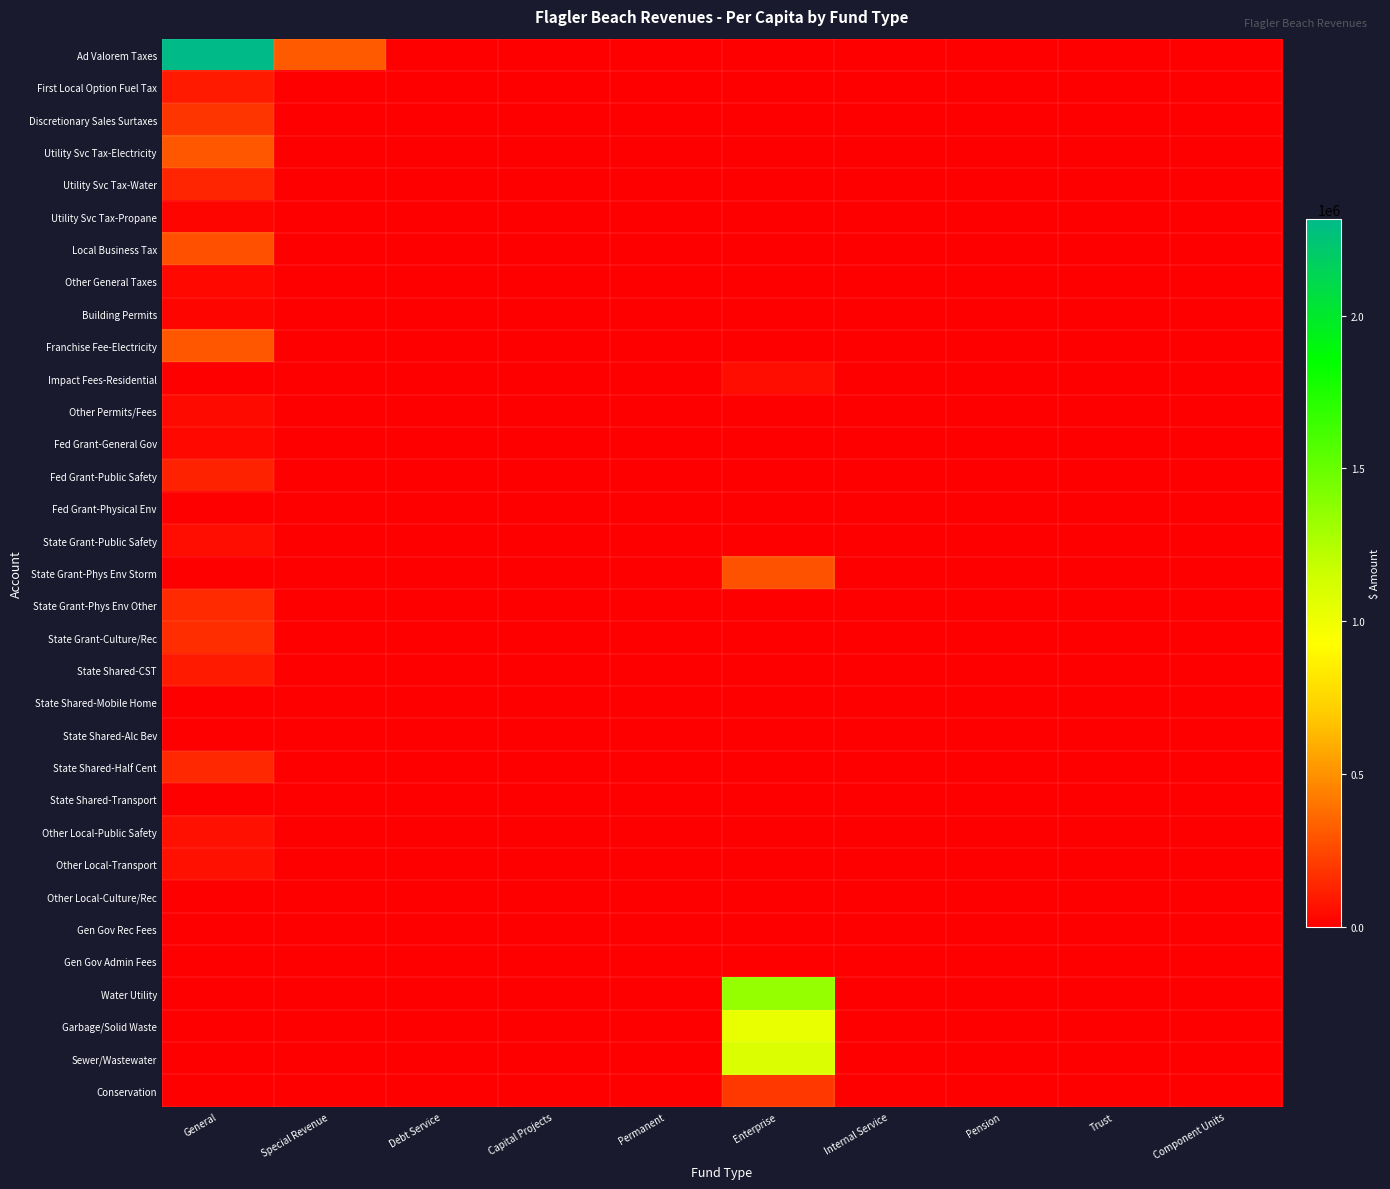

Which has a higher value, Debt Service or Special Revenue?

Special Revenue